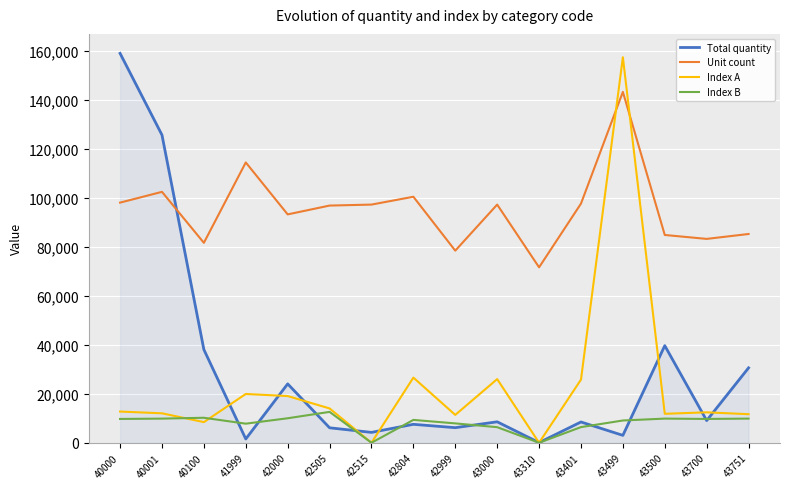

What is the highest value of the Index B series?

12600.0